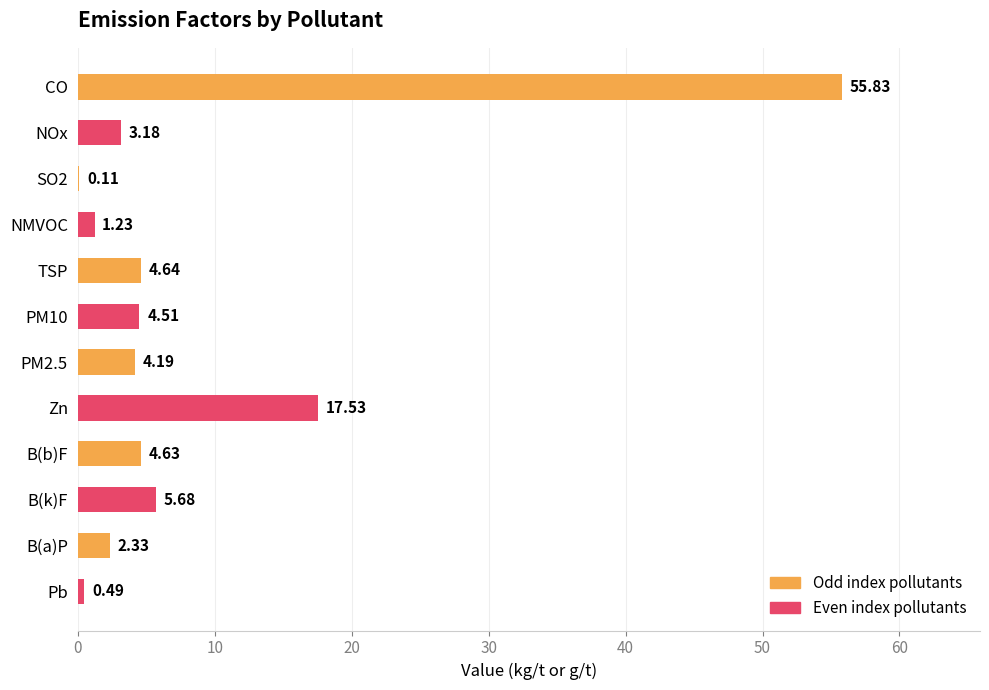

What is the change in value from NMVOC to PM10?

+3.3